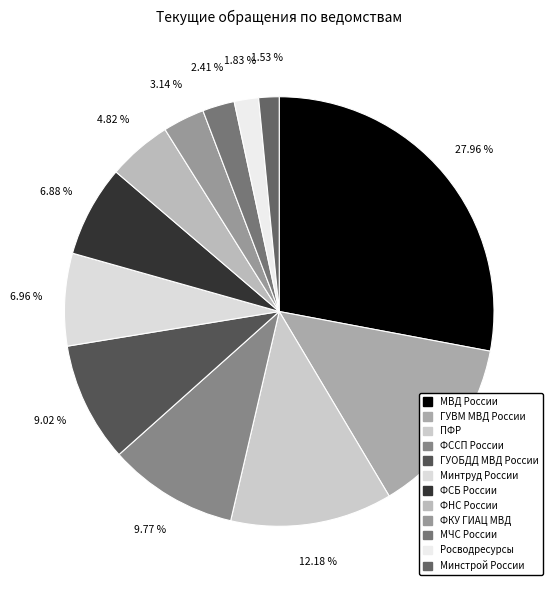

Rank the categories by value from highest to lowest.

МВД России, ГУВМ МВД России, ПФР, ФССП России, ГУОБДД МВД России, Минтруд России, ФСБ России, ФНС России, ФКУ ГИАЦ МВД, МЧС России, Росводресурсы, Минстрой России